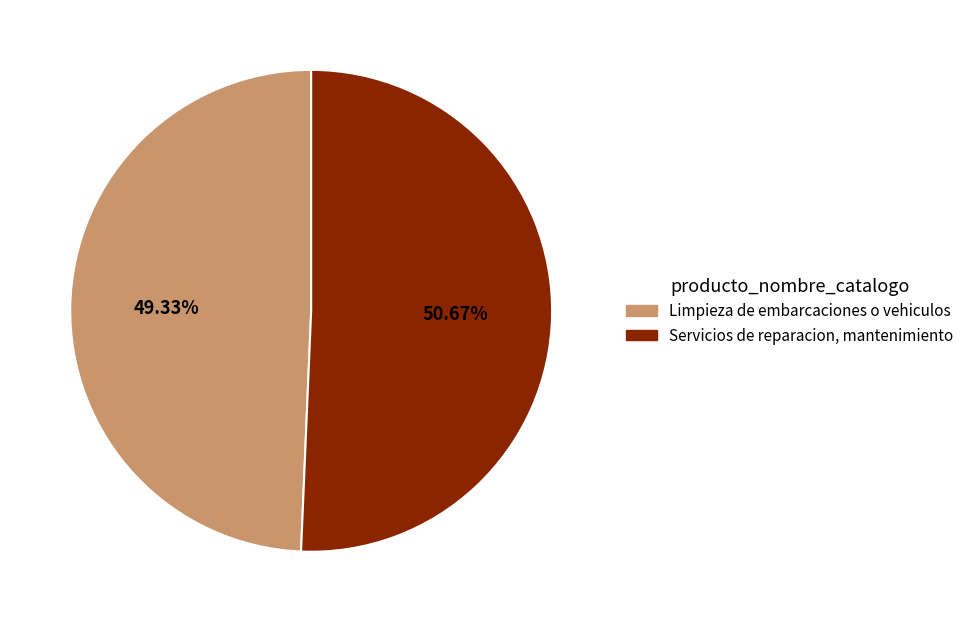

Which slice represents more than half of the pie?

Servicios de reparacion, mantenimiento